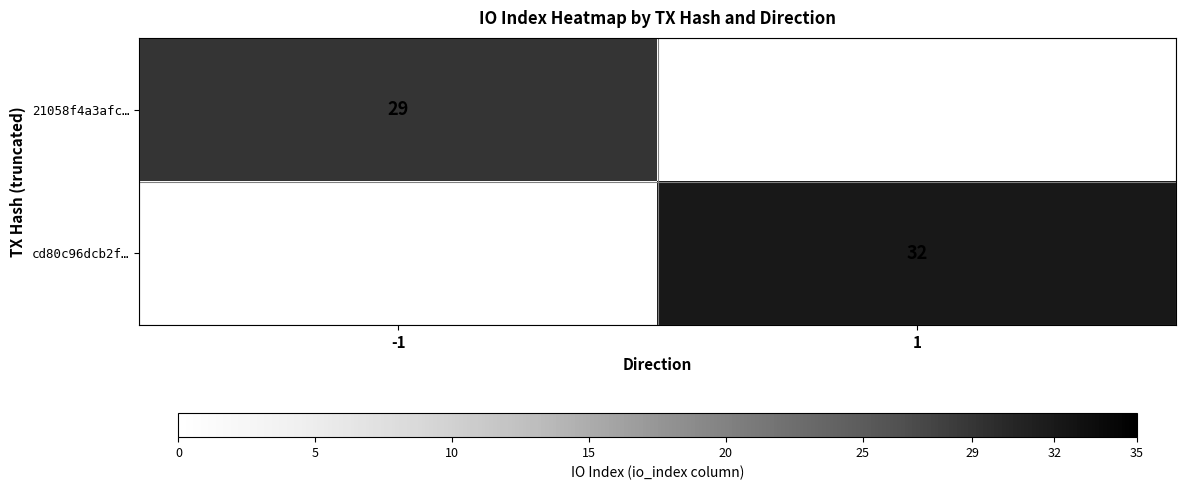

Which label corresponds to the smallest value in the chart?

-1